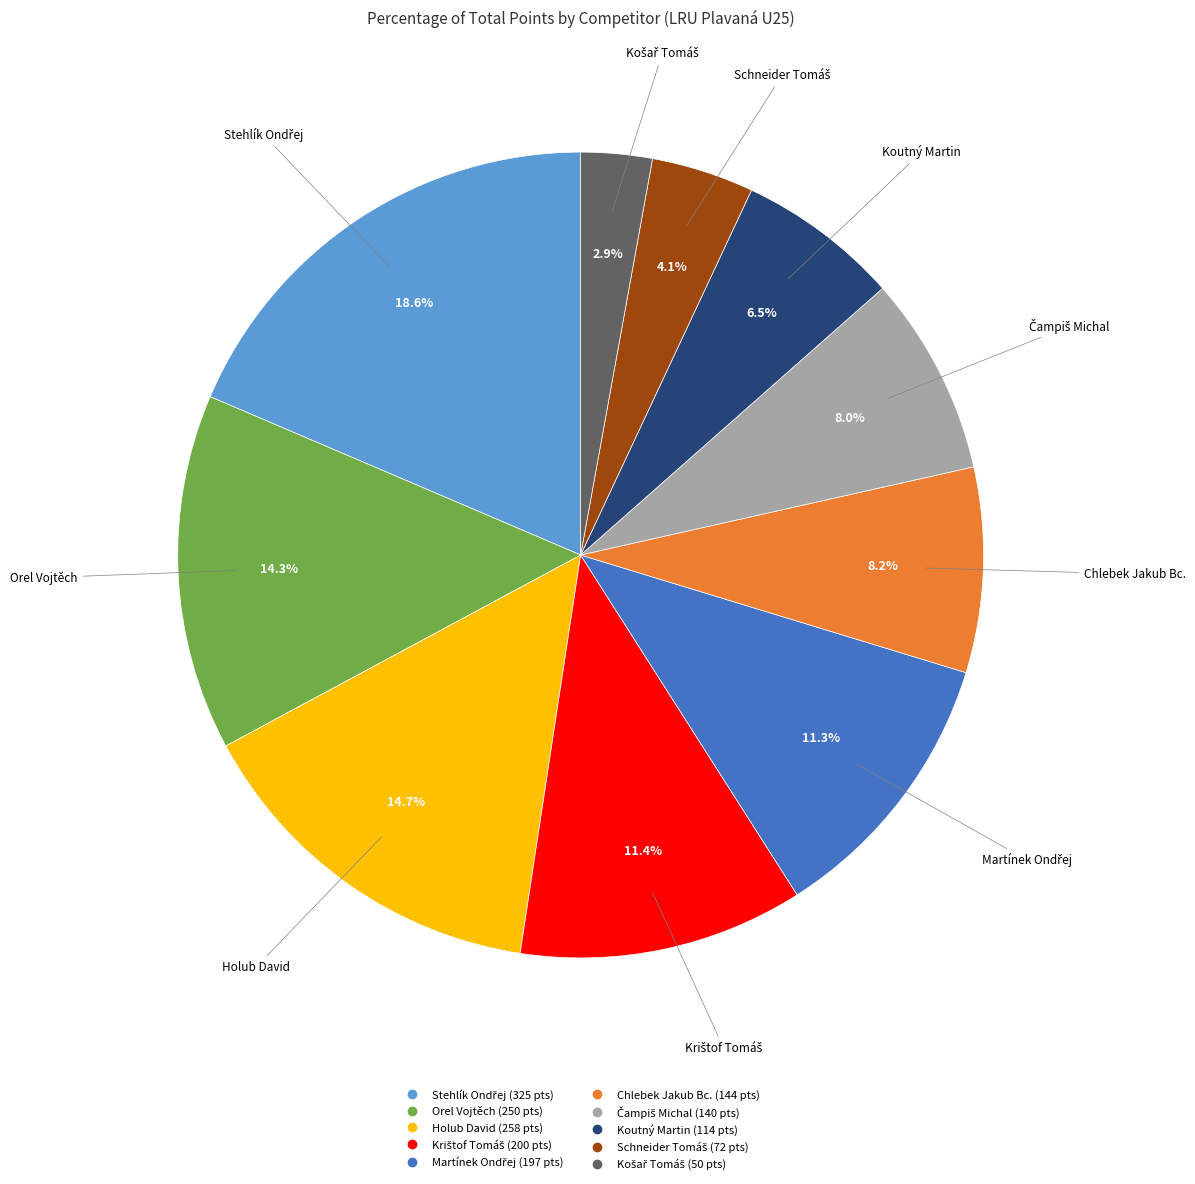

Approximately how many times larger is the value at Orel Vojtěch compared to Koutný Martin?

2.2